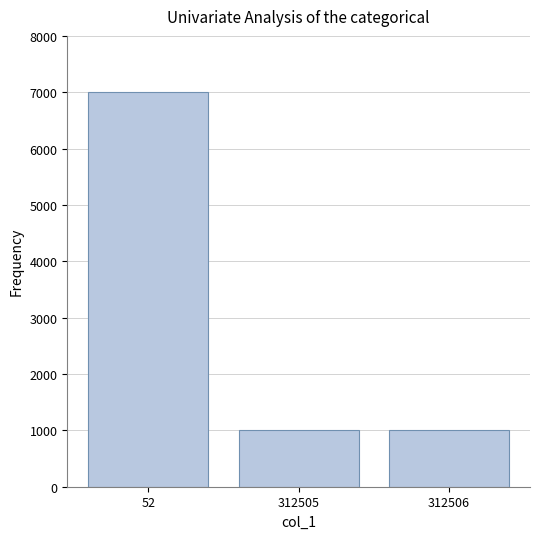

The value at 52 is 2664. True or false?

False